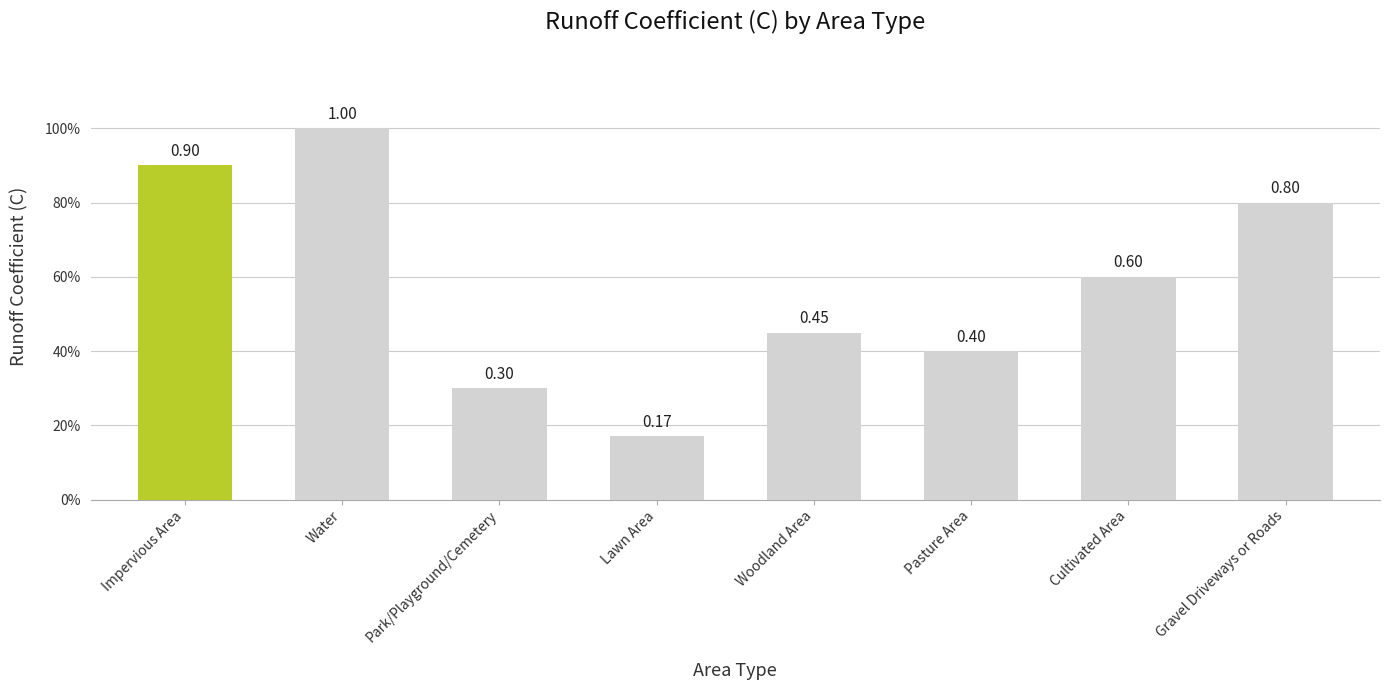

What is the change in value from Water to Gravel Driveways or Roads?

-0.2